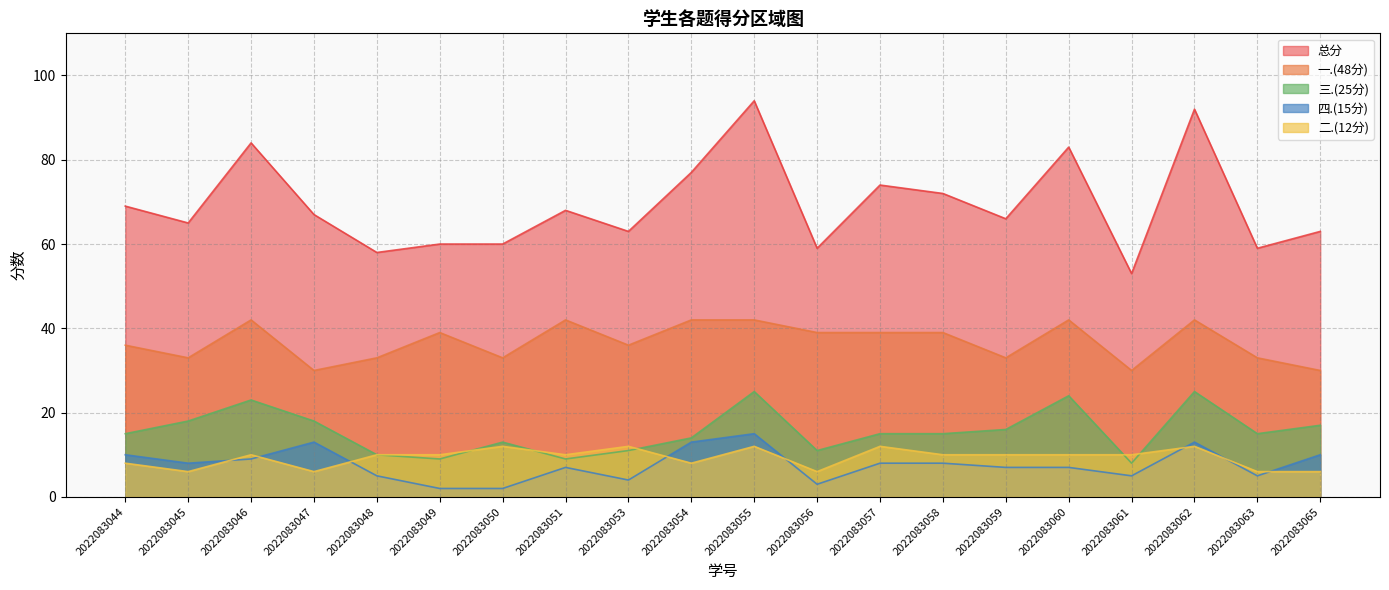

What is the spread (max minus min) of values at 2022083056?

56